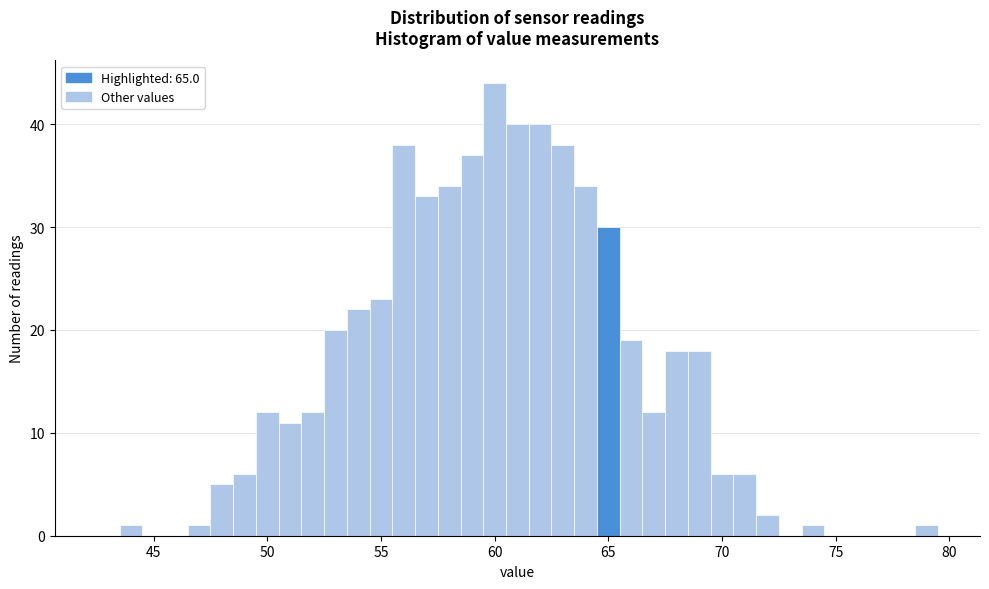

Around what value on the x-axis is the tallest bar? Give the approximate position of its centre, as read against the axis.

60.0